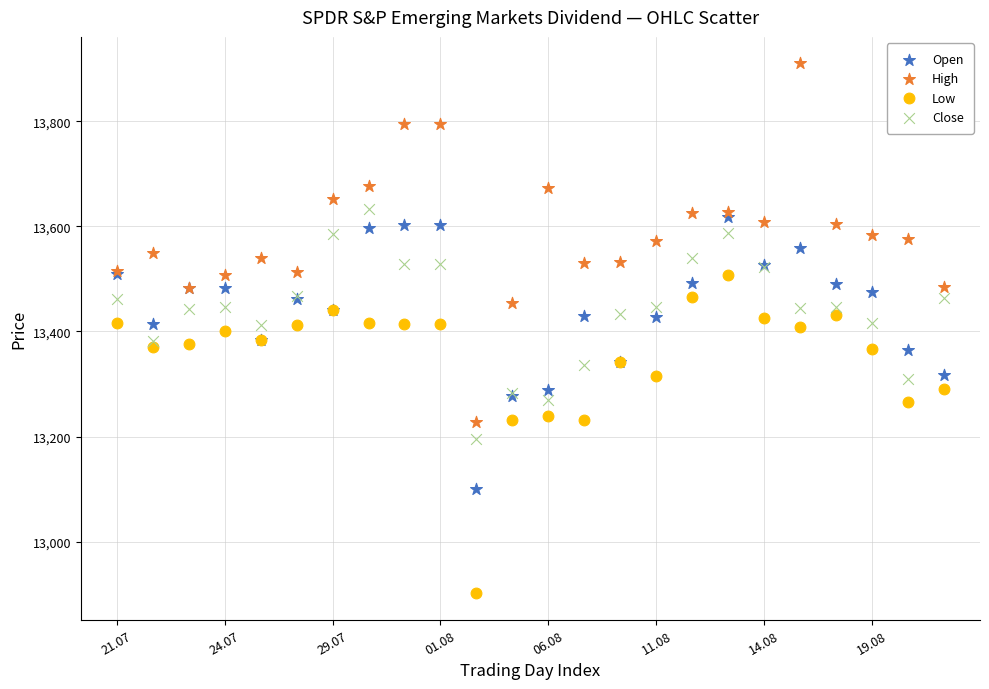

What are all the series names shown in the legend?

Open, High, Low, Close